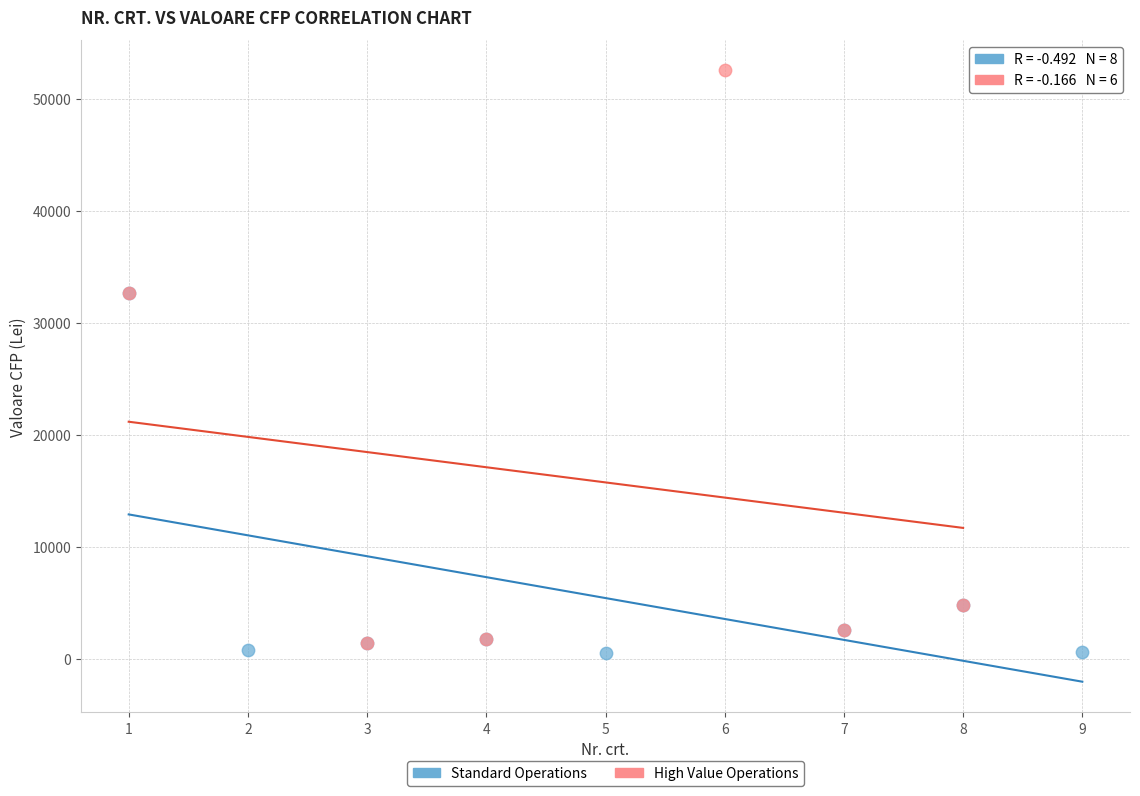

What are all the series names shown in the legend?

Standard Operations, High Value Operations